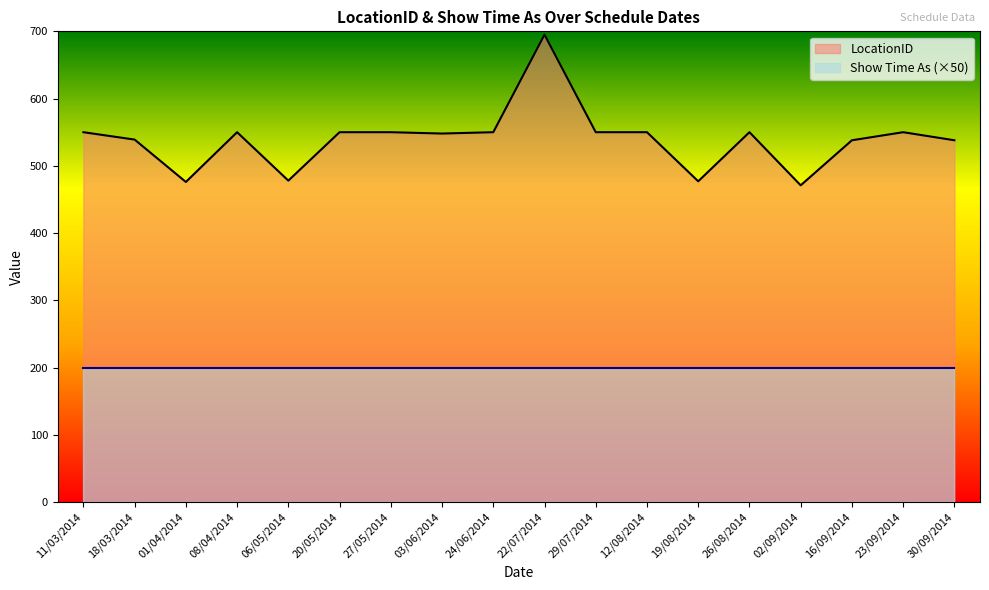

How many points are higher than both their immediate neighbors (excluding endpoints)?

4